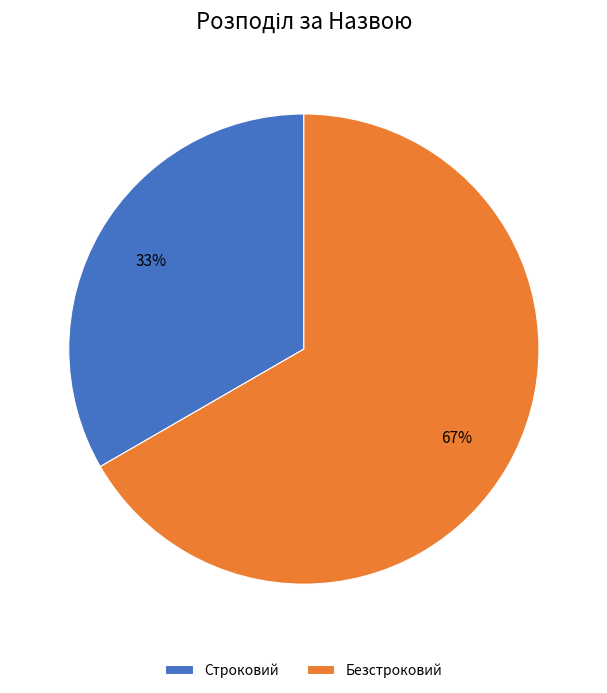

How many slices are in this pie chart?

2